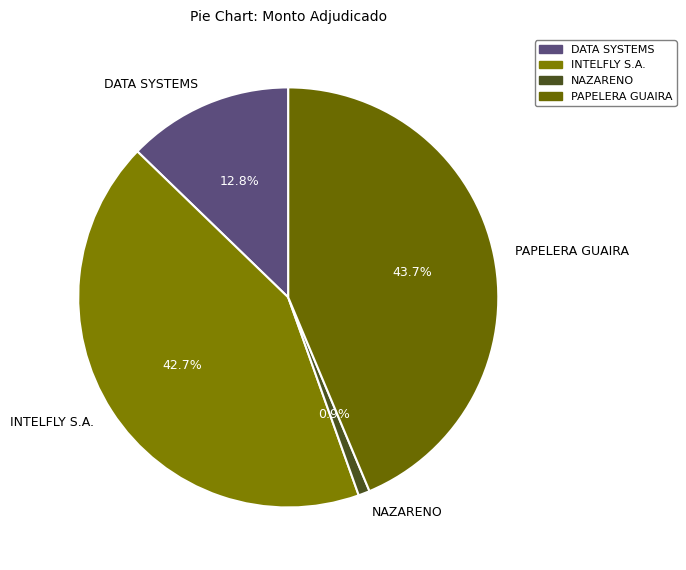

Which slice is the smallest?

NAZARENO